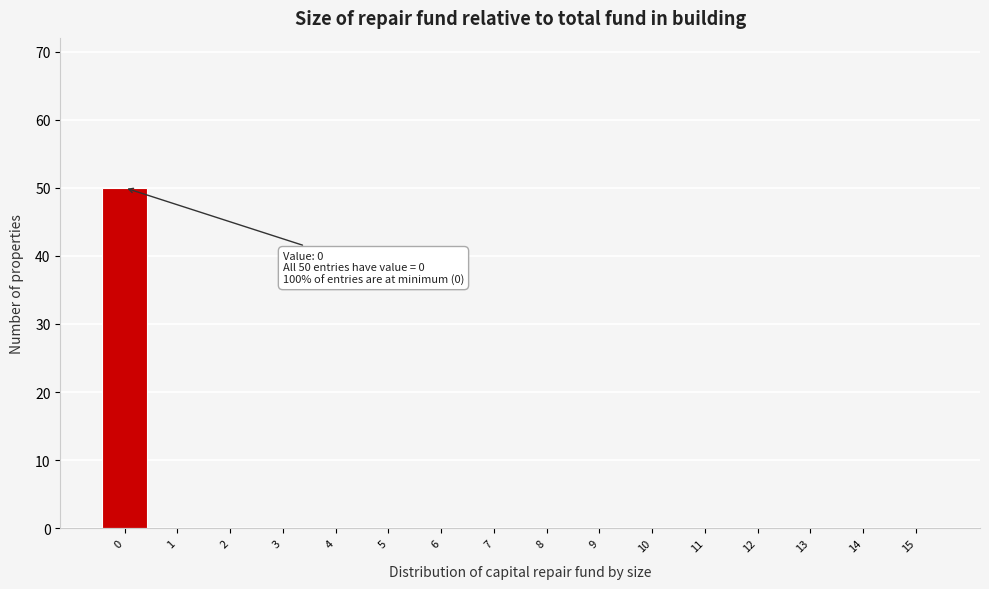

Reading left to right, extract all data points from this chart.

0=50	1=0	2=0	3=0	4=0	5=0	6=0	7=0	8=0	9=0	10=0	11=0	12=0	13=0	14=0	15=0